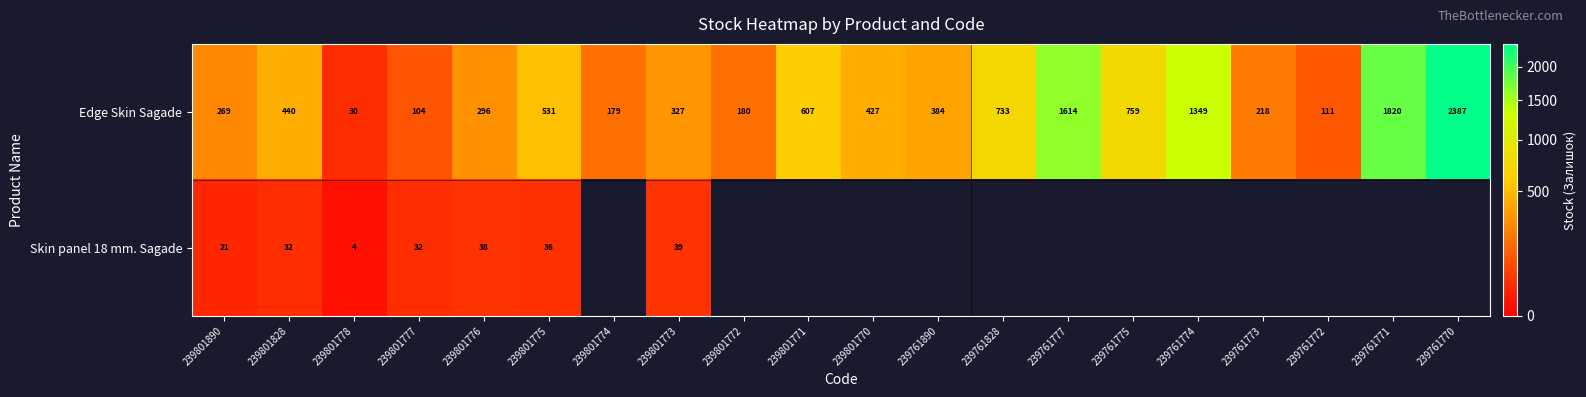

Is it true that Edge Skin Sagade equals 218 at 239761773?

True